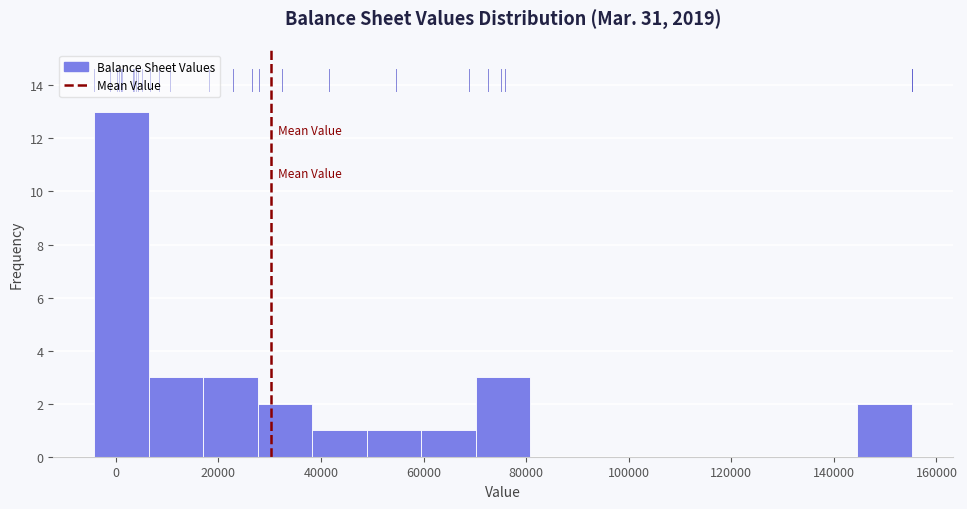

Reading left to right, list every bar in this chart as the range it spans on the x-axis followed by its height. Neither the bar edges nor the heights are printed on the chart, so give them approximately, as read against the axes.

-4000 to 6000: 13
6000 to 18000: 3
18000 to 28000: 3
28000 to 38000: 2
38000 to 48000: 1
48000 to 60000: 1
60000 to 70000: 1
70000 to 80000: 3
80000 to 92000: 0
92000 to 102000: 0
102000 to 112000: 0
112000 to 124000: 0
124000 to 134000: 0
134000 to 144000: 0
144000 to 156000: 2